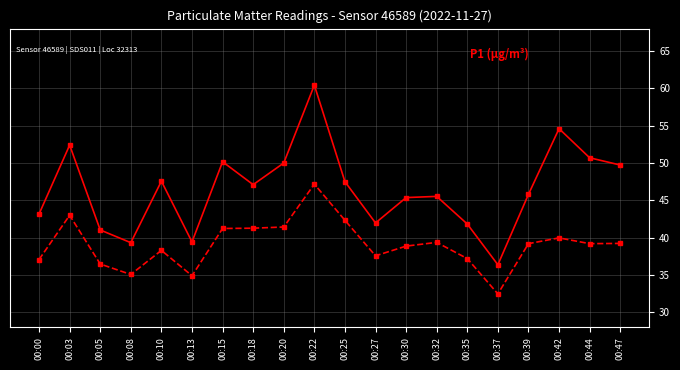

What is the greatest value displayed?

60.4